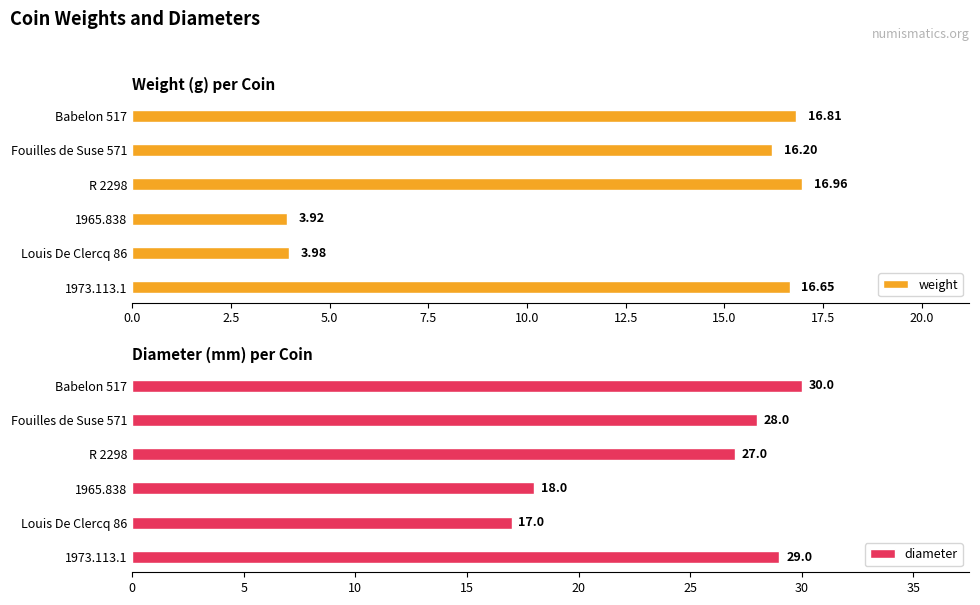

What is the sum of all weight values?

74.5